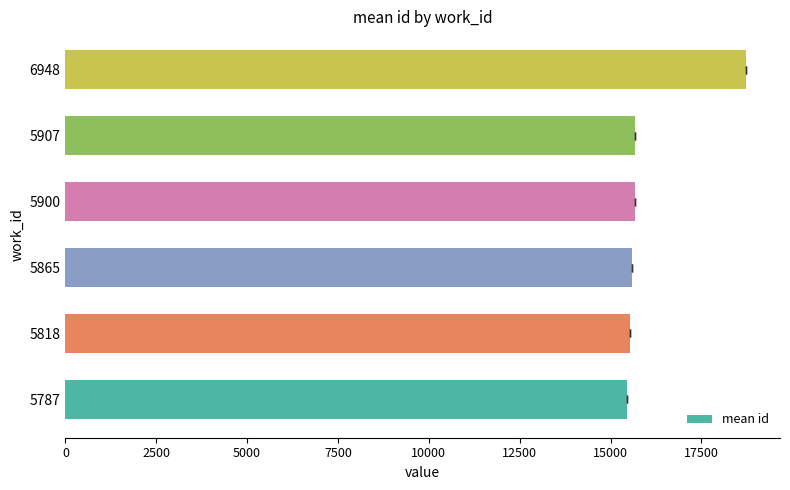

What is the minimum value shown in the chart?

15453.8